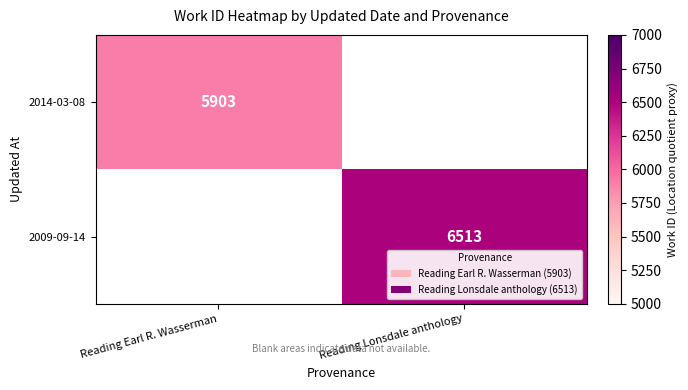

Count the number of categories in the chart.

2